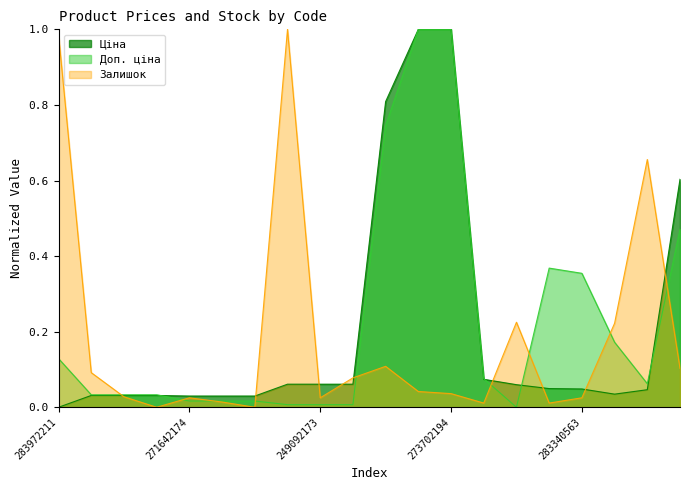

Is it true that Доп. ціна equals 0.0 at 281720563?

False